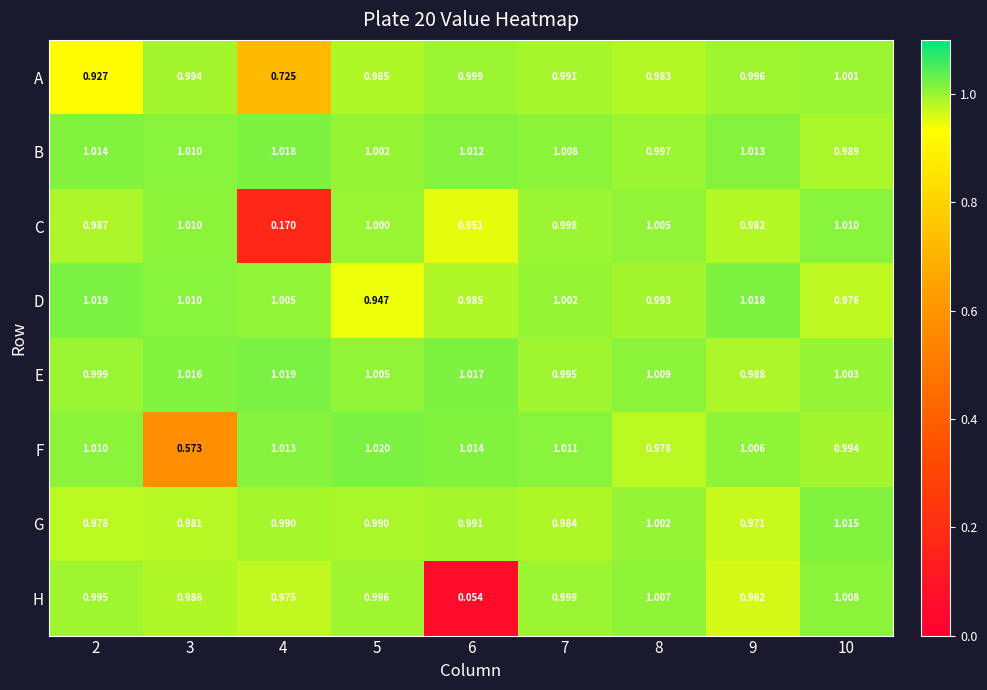

Which series changed the most between 3 and 4?

C